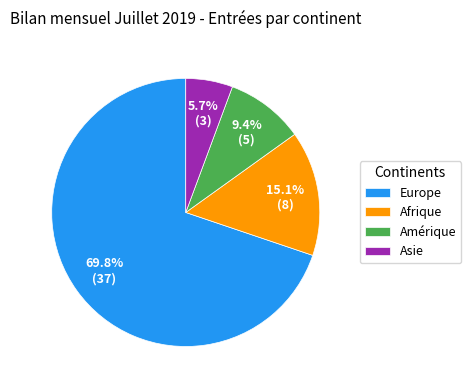

Which slice is the smallest?

Asie